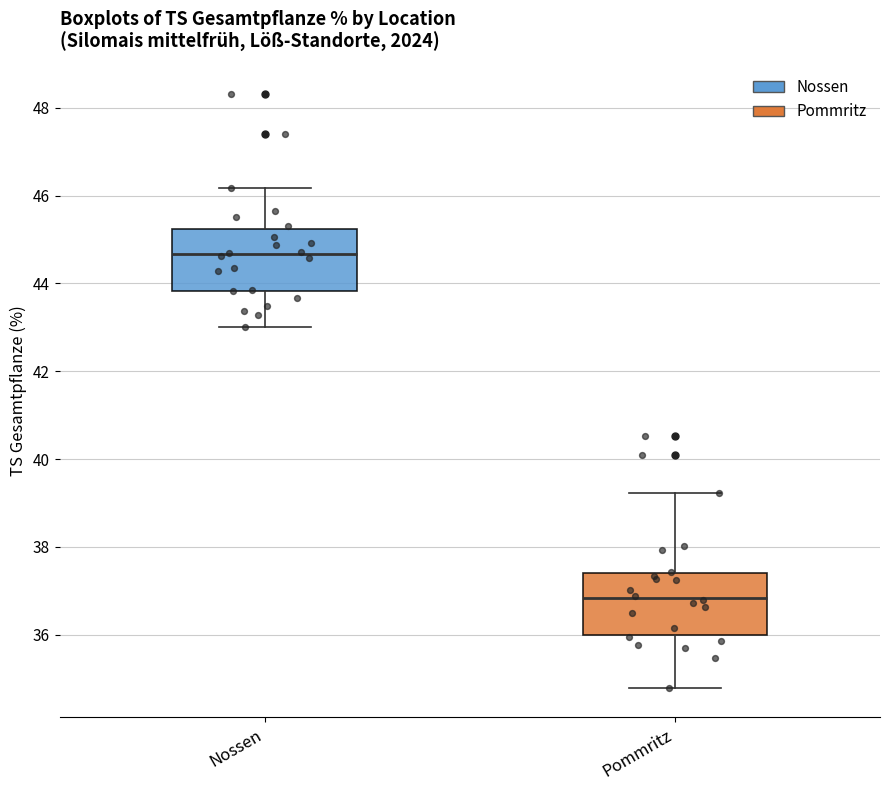

Which box has the highest median line?

Nossen